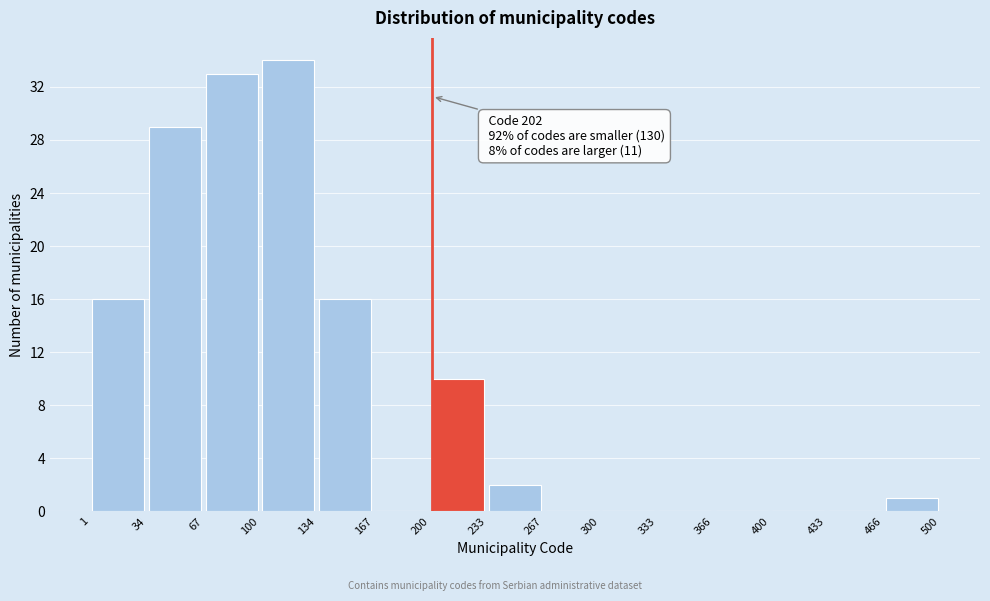

Which range on the x-axis has the tallest bar?

100 to 134